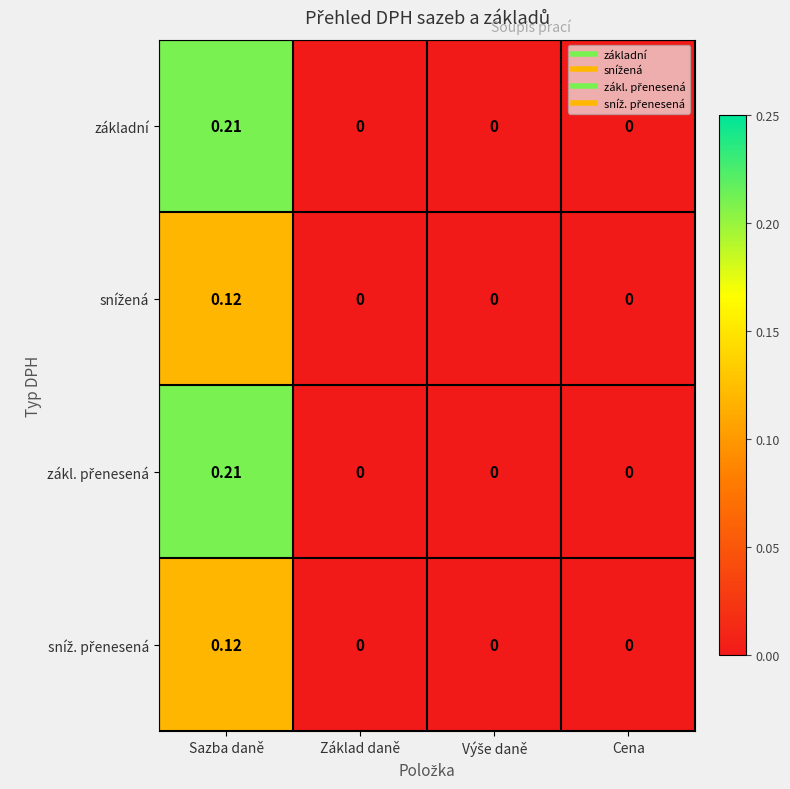

How many distinct data groups are displayed?

4